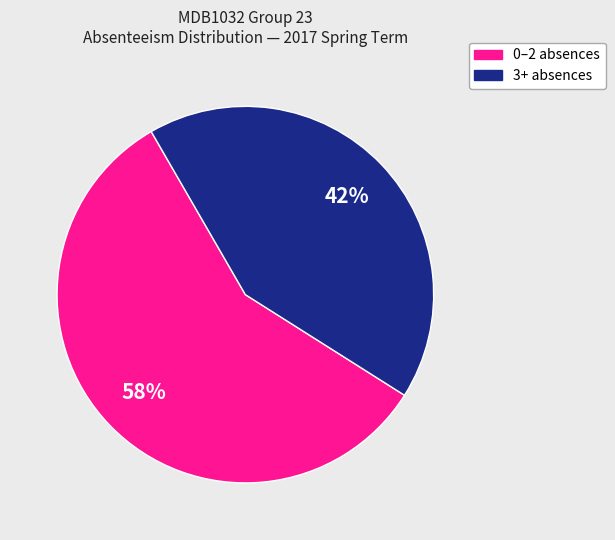

To the nearest percent, what is the average slice percentage?

50%